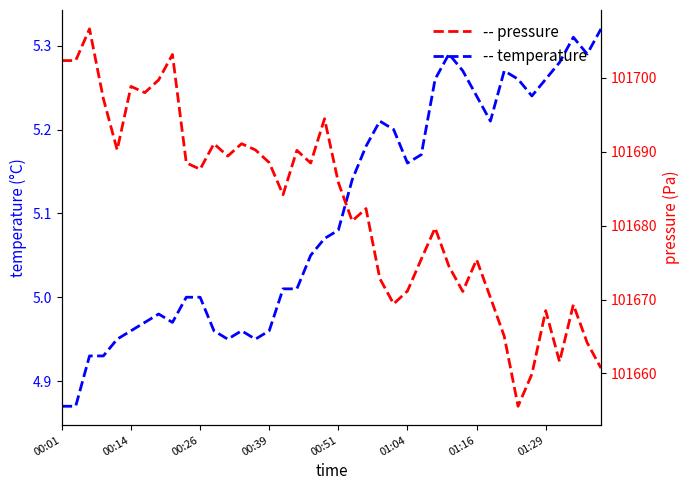

What position from the left is 01:16?

31